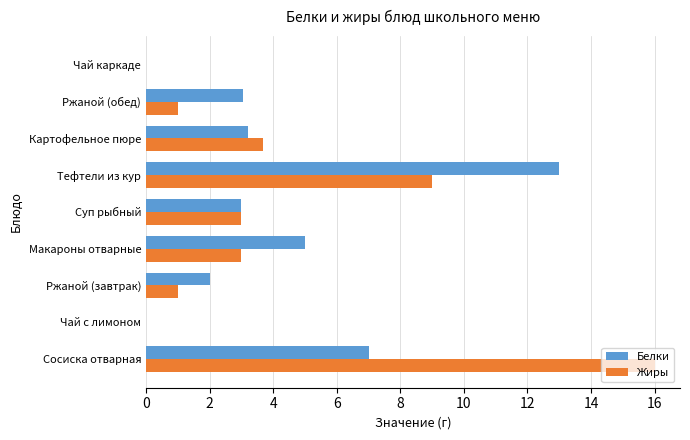

What is the sum of the Жиры values at Макароны отварные and Суп рыбный?

6.0